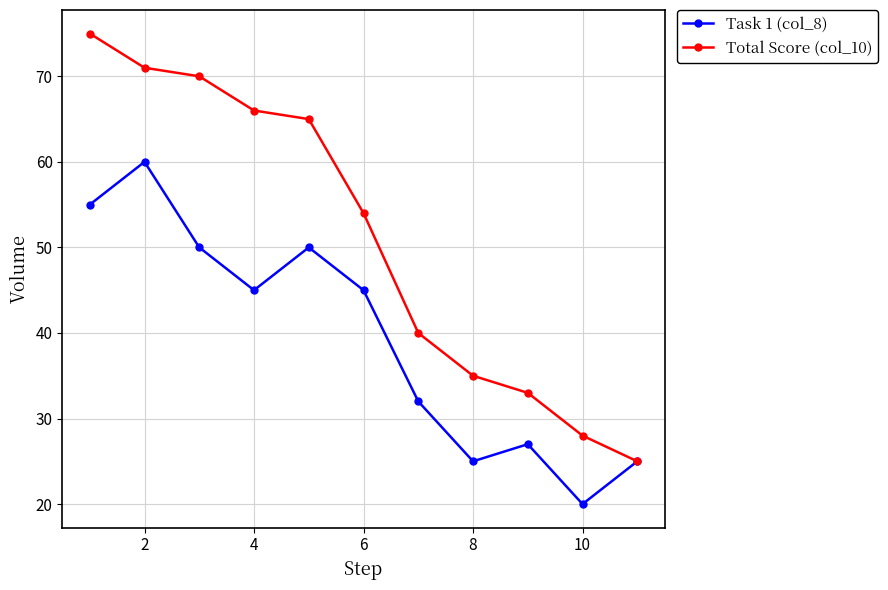

At how many categories does at least one series exceed 68?

3